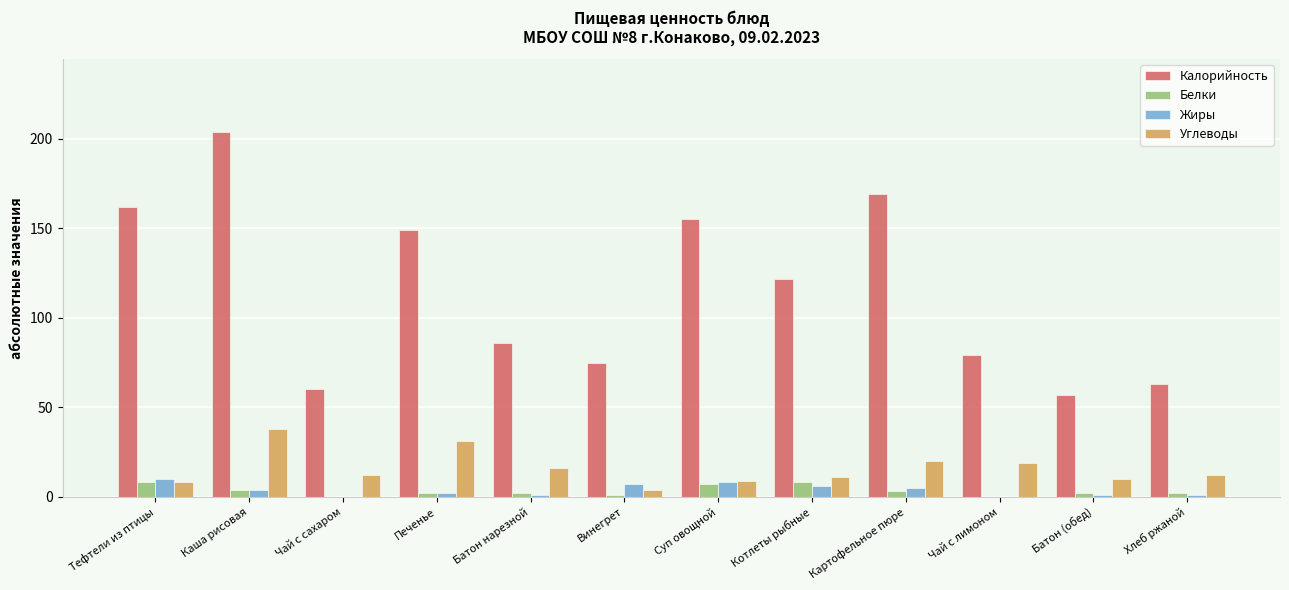

Is it true that Жиры equals 10 at Тефтели из птицы?

True